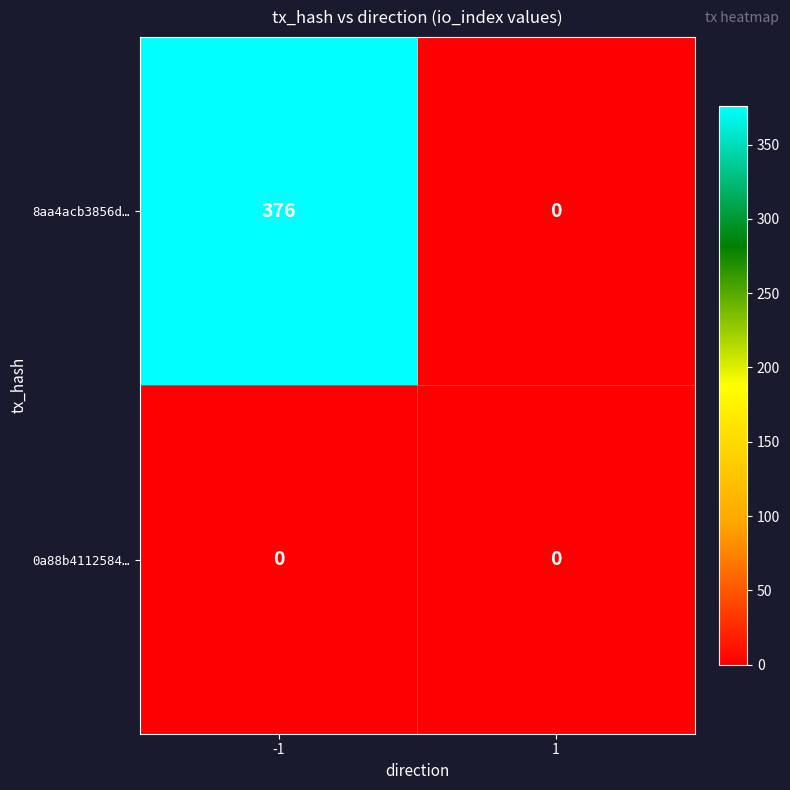

Which series has the largest total across all categories?

8aa4acb3856d…